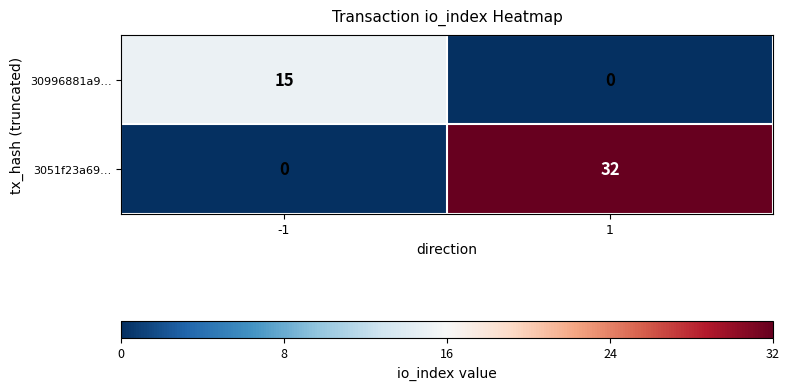

Reading left to right, transcribe all the data shown in this chart.

30996881a9…: 15	0
3051f23a69…: 0	32